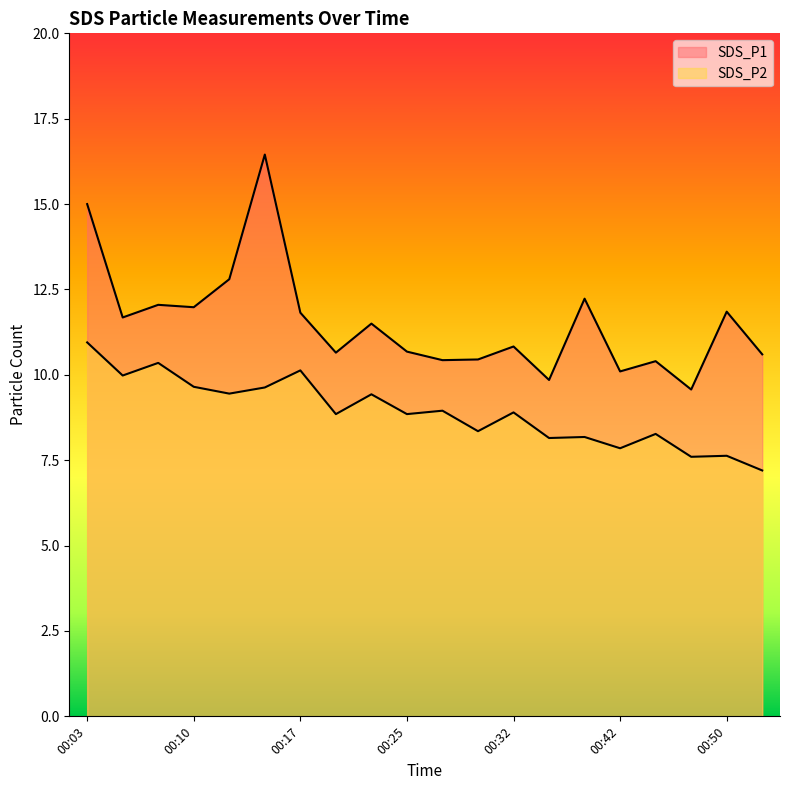

List the series in order of their overall mean, lowest first.

SDS_P2, SDS_P1